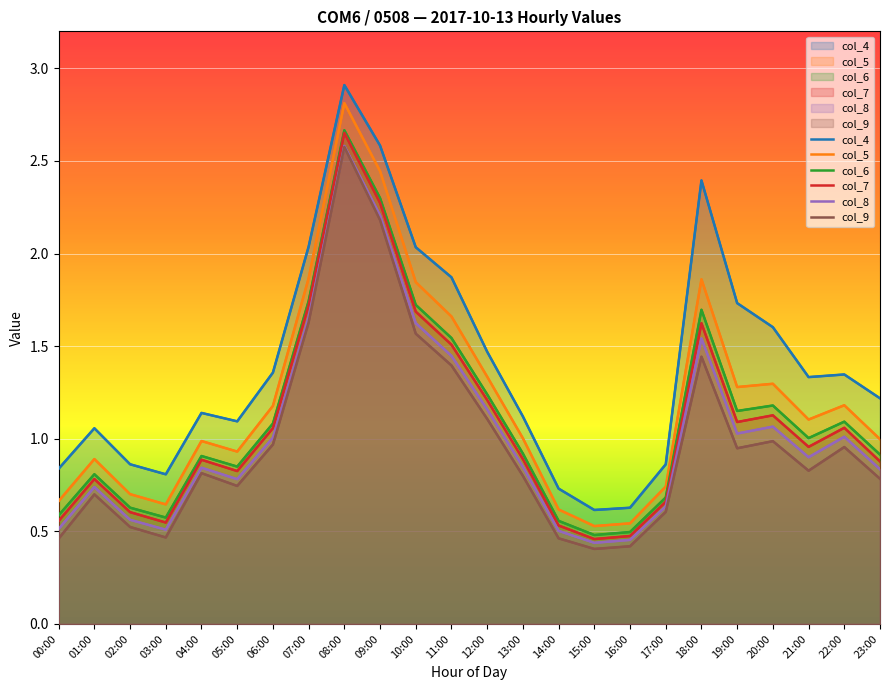

What is the value of the col_9 point at the 11th from the left?

1.6